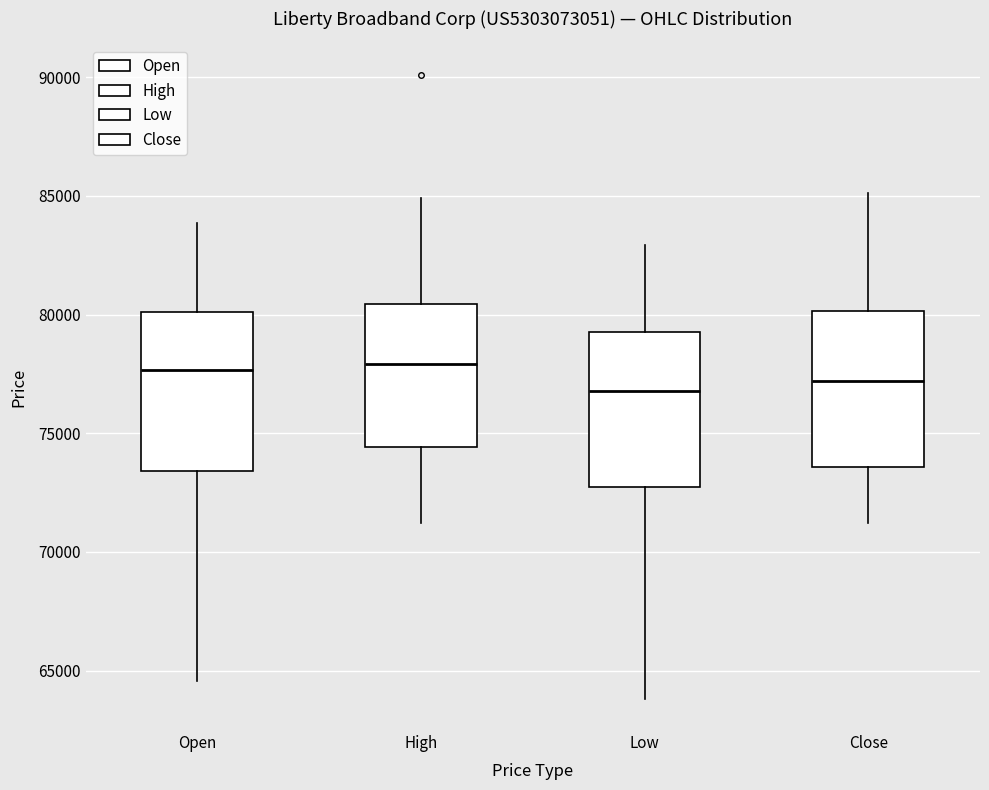

Reading left to right, transcribe this box plot: for each box, give where its median line is, the range the box spans, and where its two whiskers end, as read against the y-axis. The values are not printed on the chart, so give them approximately, as read against the axis.

Open: median 77500, box 73500 to 80000, whiskers 64500 to 84000
High: median 78000, box 74500 to 80500, whiskers 71000 to 85000
Low: median 77000, box 72500 to 79500, whiskers 64000 to 83000
Close: median 77000, box 73500 to 80000, whiskers 71000 to 85000